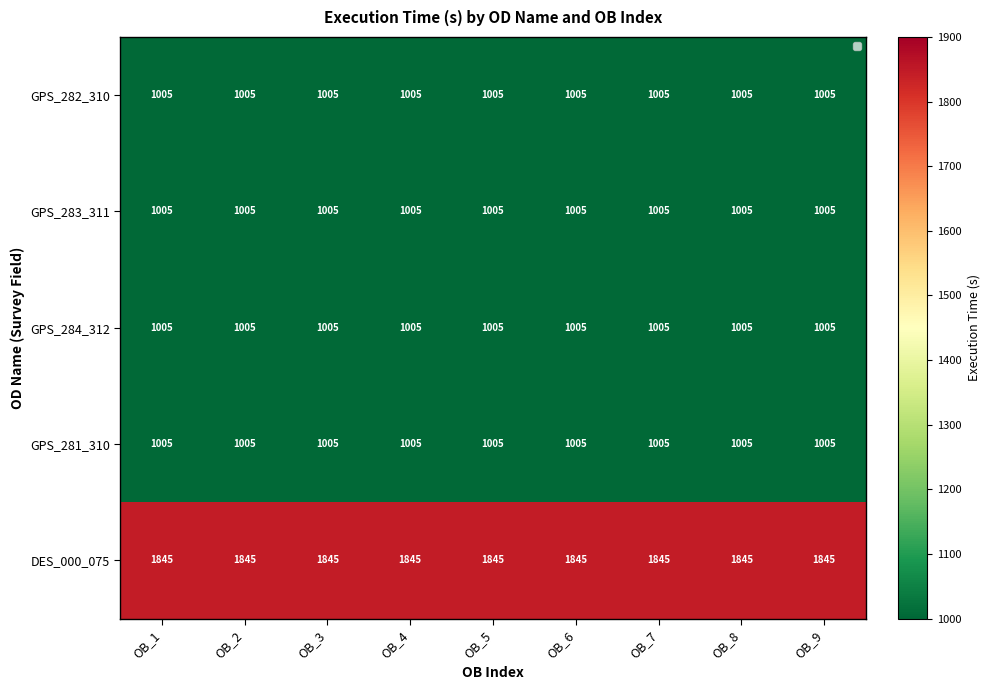

Which series has the largest total across all categories?

DES_000_075